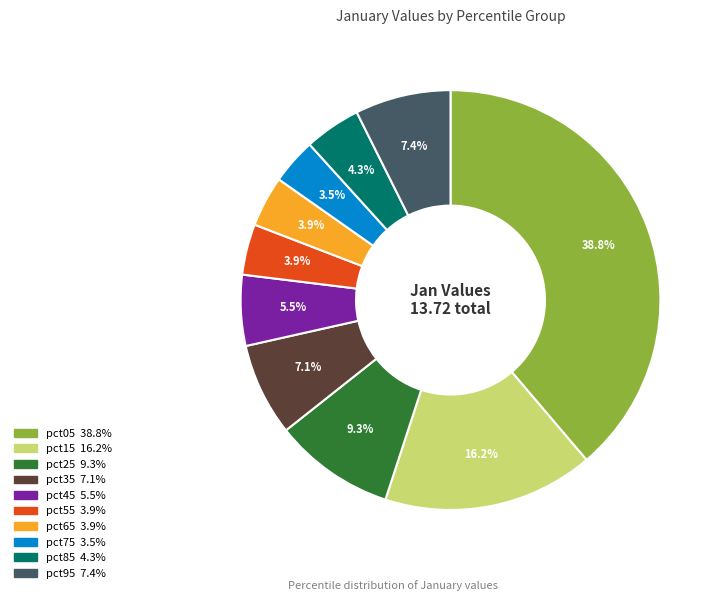

Which slice is the largest?

pct05